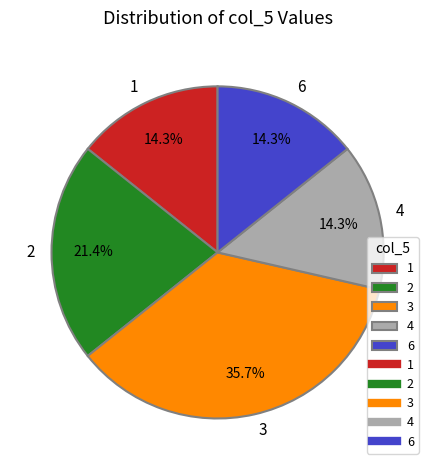

To the nearest percent, what percentage of the pie is 1?

14%